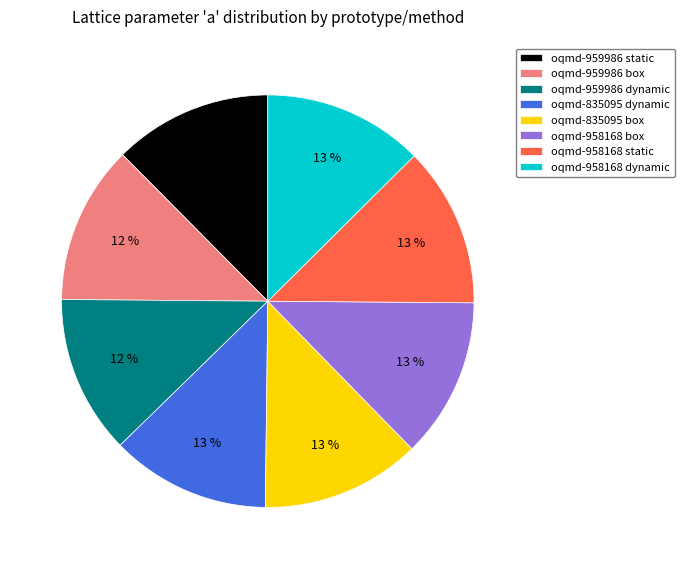

Does oqmd-835095 box represent more than half of the total?

No